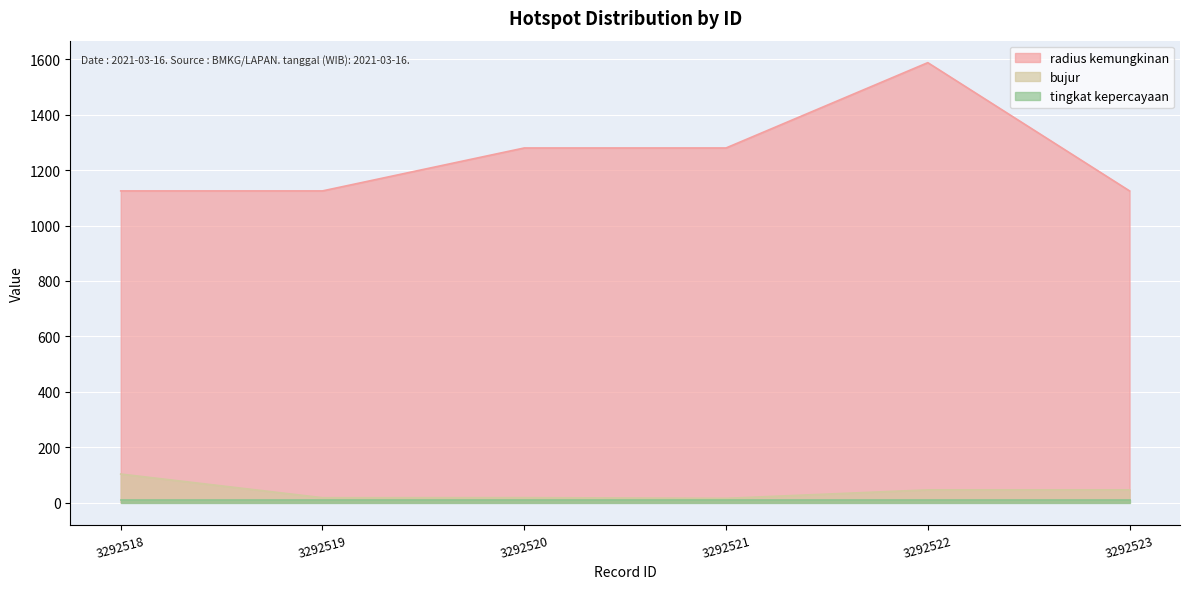

What is the spread (max minus min) of values at 3292518?

1117.0